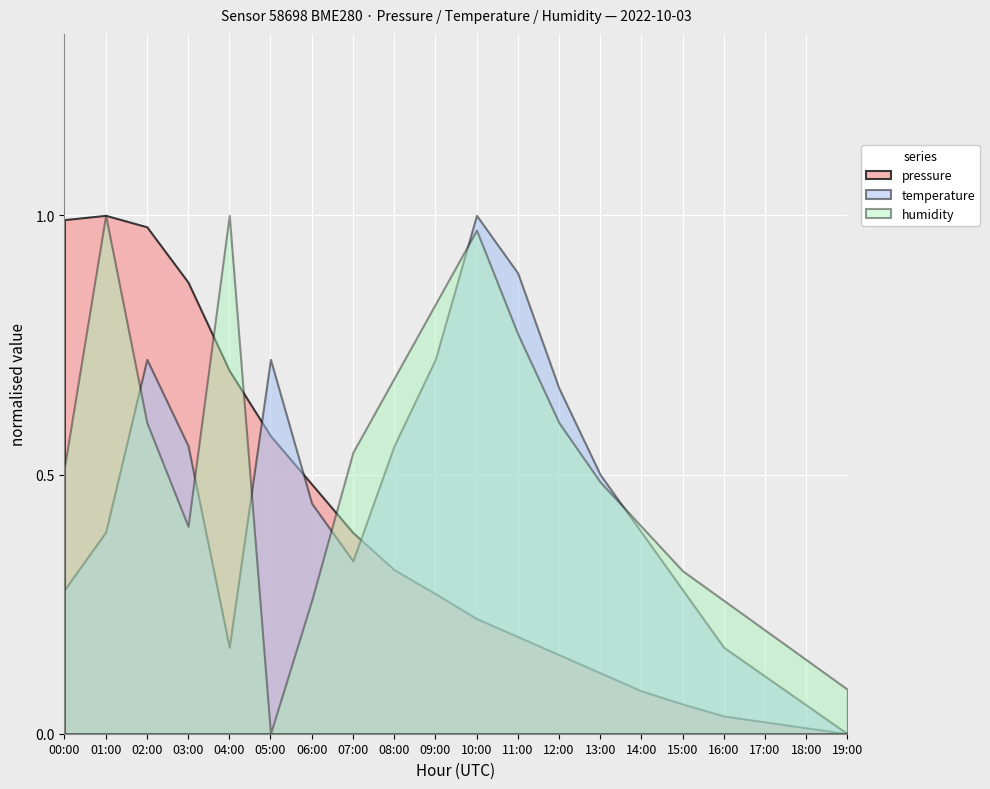

What is the label of the 6th point from the left?

05:00